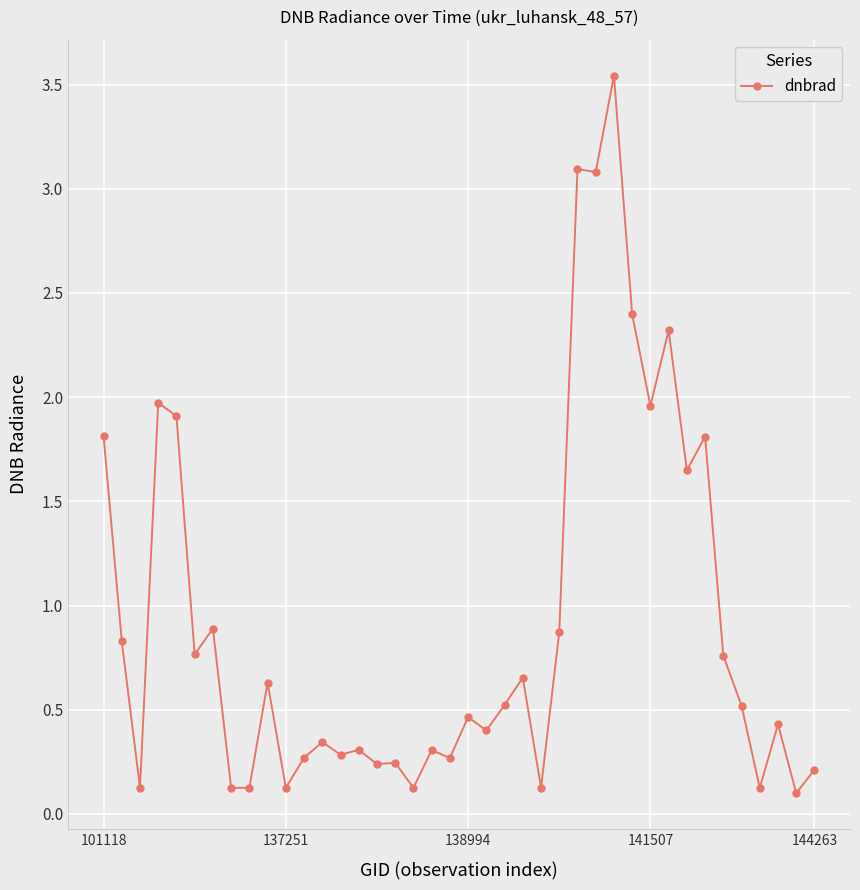

True or false: the data has more than 1 interior local peaks.

True